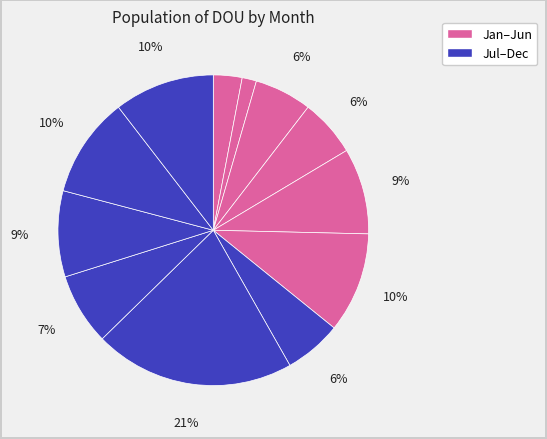

Which category has the smallest portion of the pie?

Feb